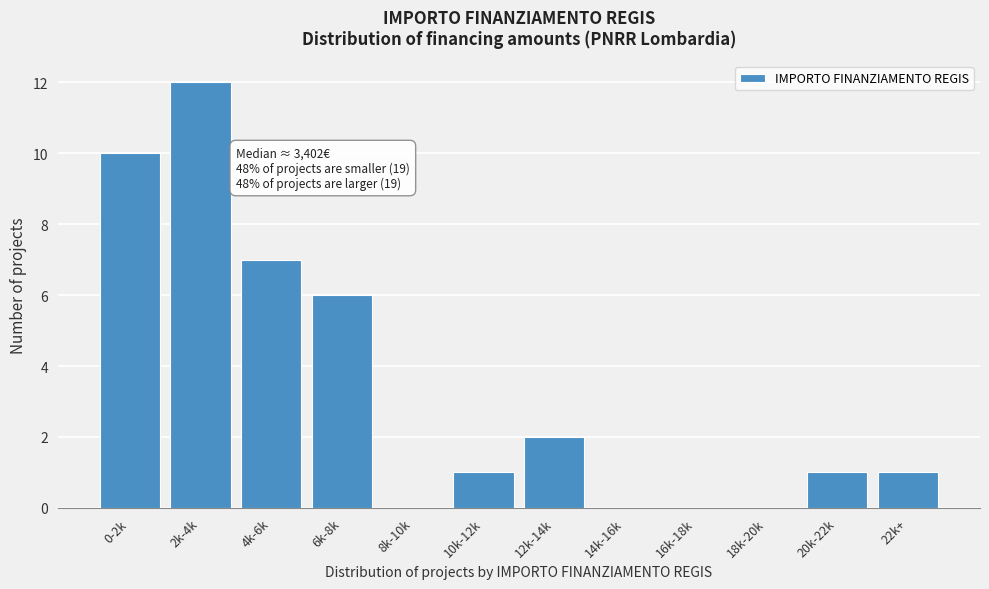

Reading right to left, transcribe all the data shown in this chart.

22k+=1	20k-22k=1	18k-20k=0	16k-18k=0	14k-16k=0	12k-14k=2	10k-12k=1	8k-10k=0	6k-8k=6	4k-6k=7	2k-4k=12	0-2k=10